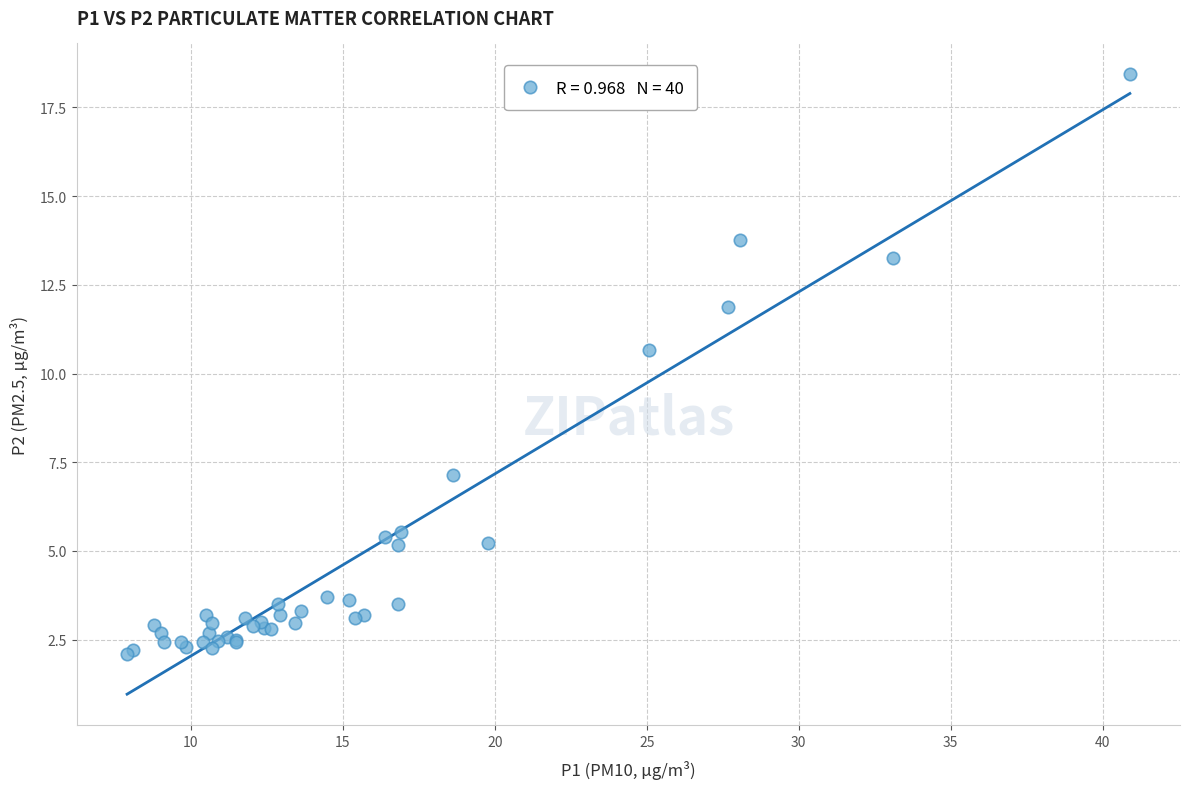

What Y value in the scatter plot is closest to 10?

10.7